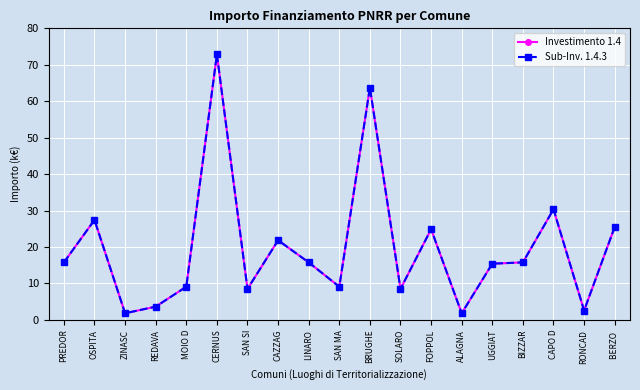

Which series has the widest spread of values?

Investimento 1.4